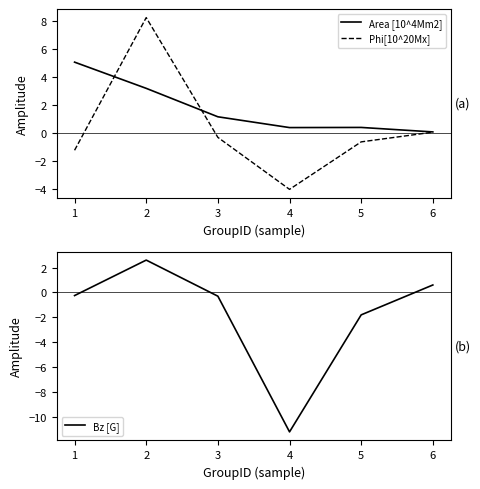

What is the difference between the Bz [G] values at 4 and 5?

9.4